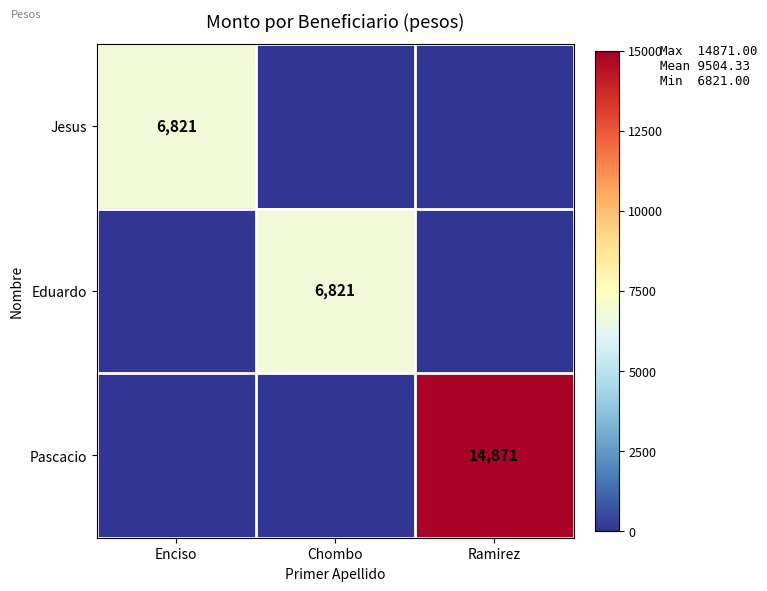

How many data points does each series have?

3